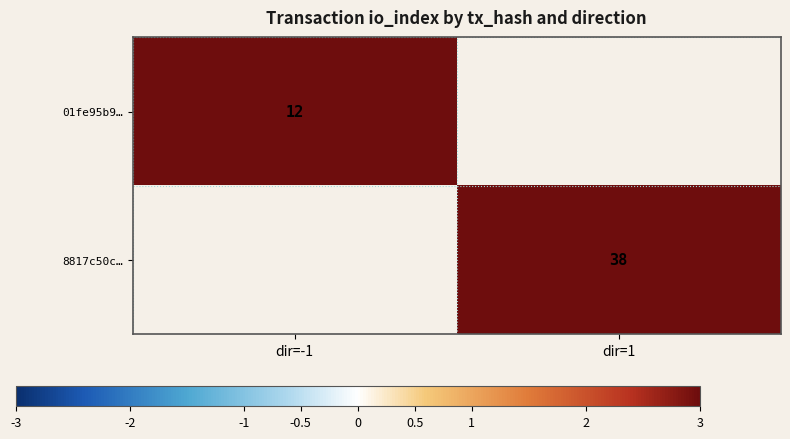

At how many categories does at least one series exceed 22?

1